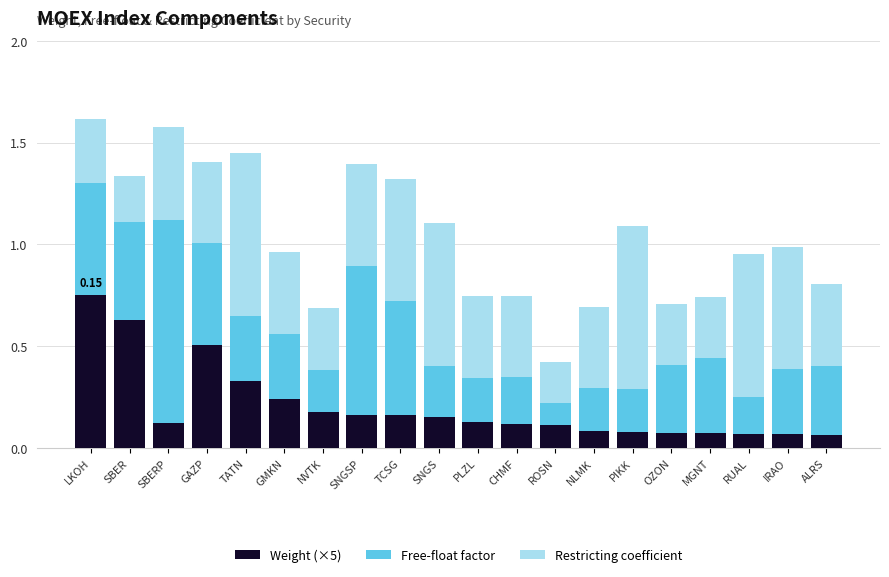

Which category has the highest value in the Weight (×5) series?

LKOH